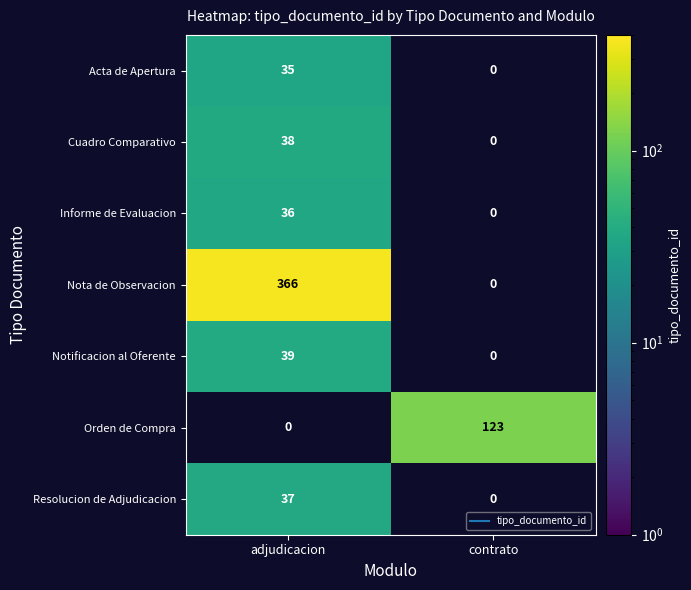

At which category is the sum across all series the highest?

adjudicacion